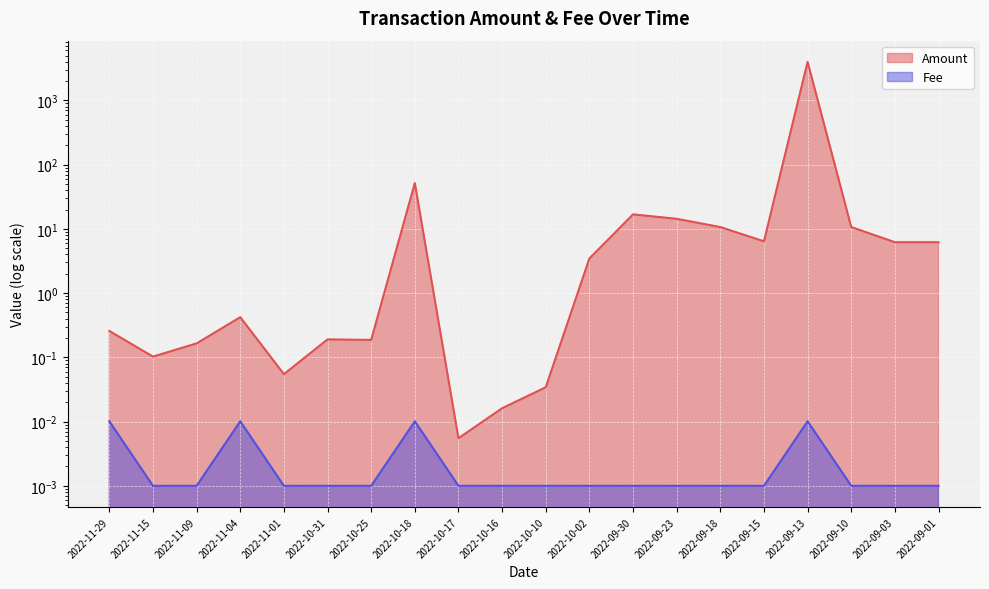

How many series are shown in this chart?

2